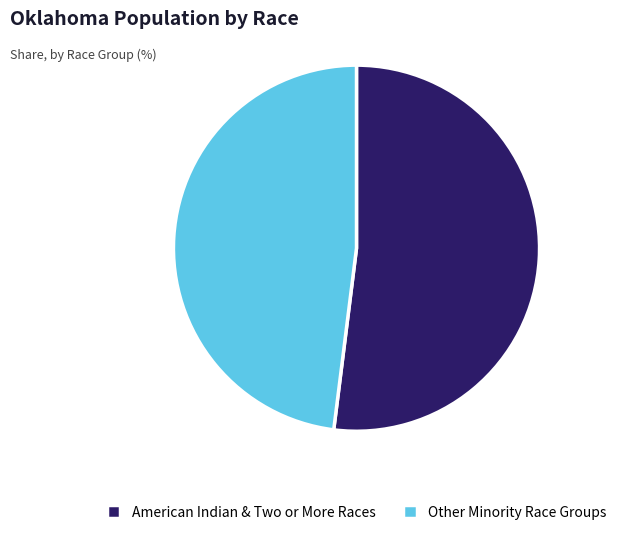

Approximately how many times larger is the value at Other Minority Race Groups compared to American Indian & Two or More Races?

0.9